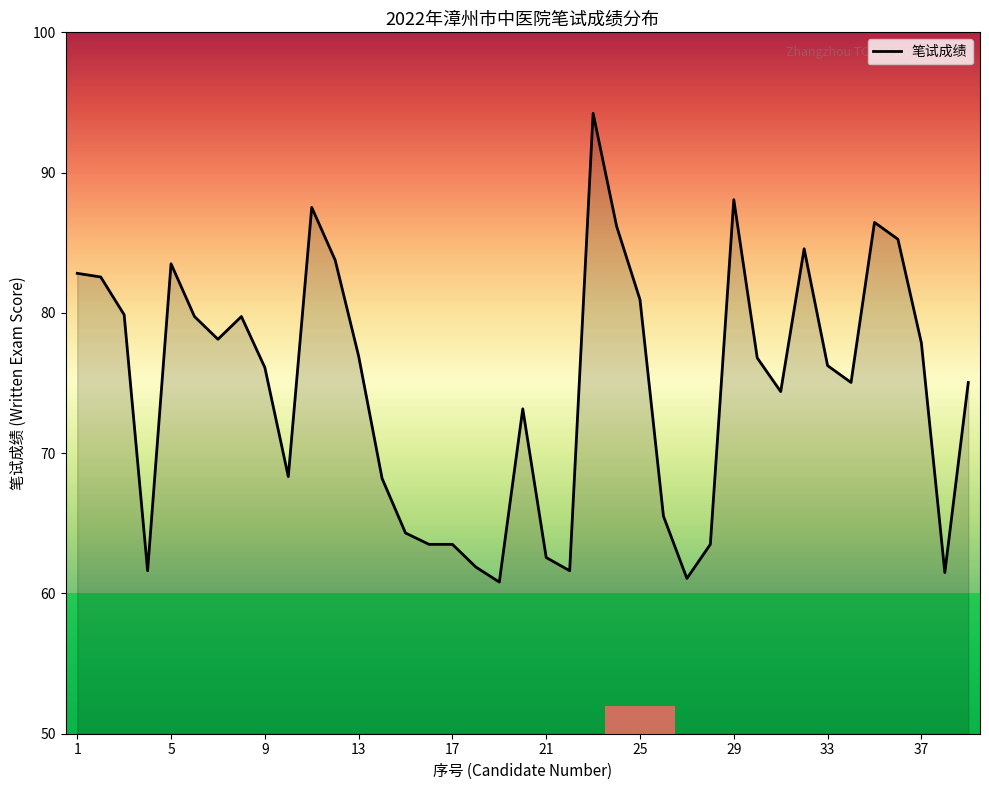

What is the difference between the maximum and minimum values?

33.4